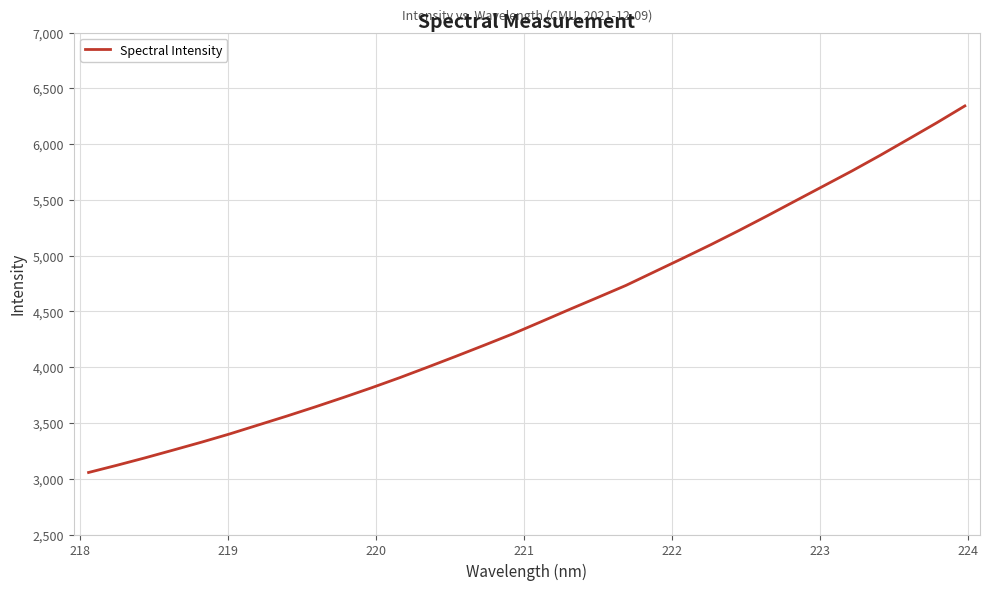

What is the smallest value displayed?

3056.0